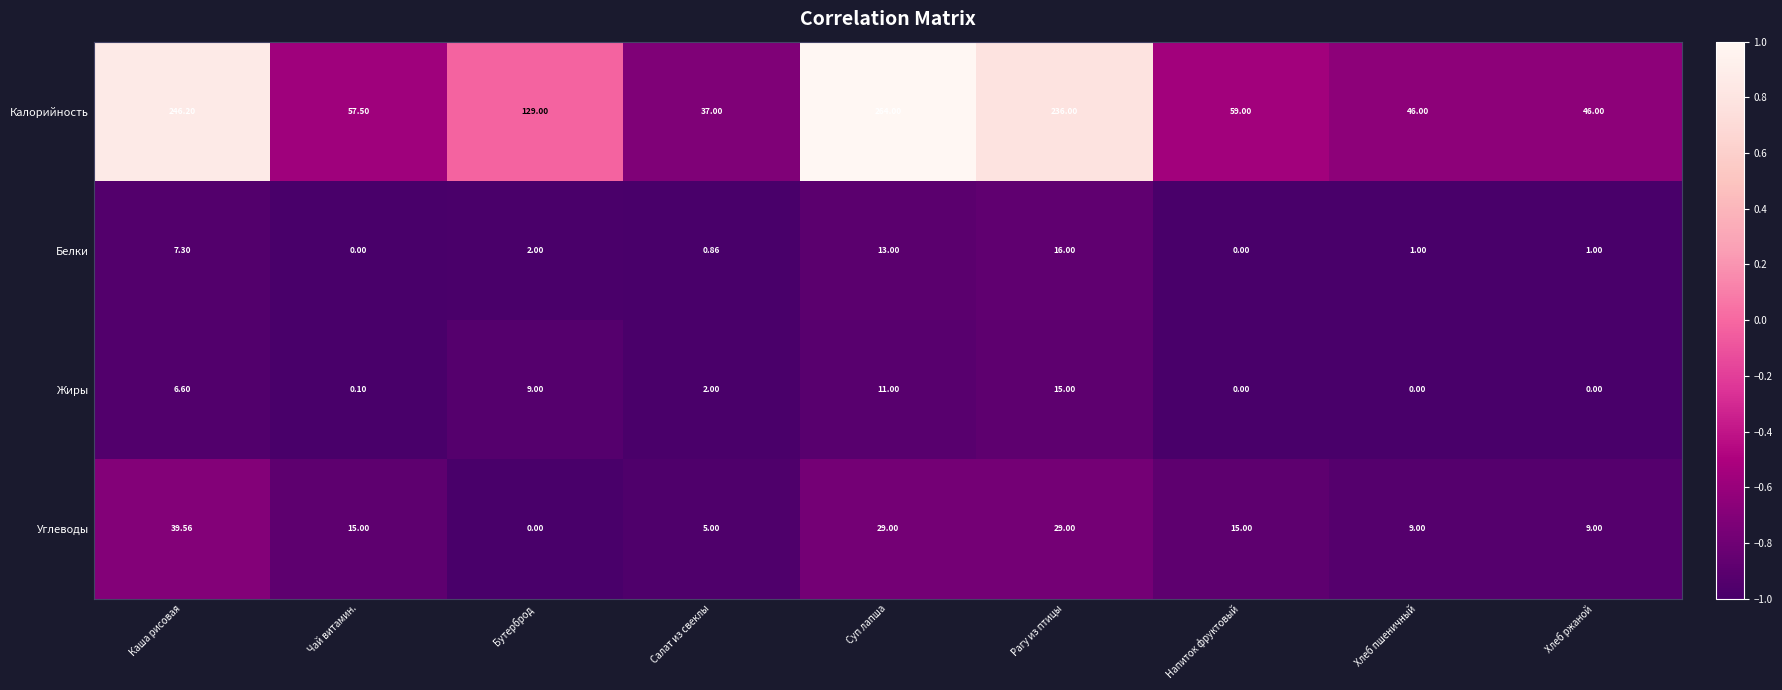

At which label does Калорийность first exceed 59?

Каша рисовая